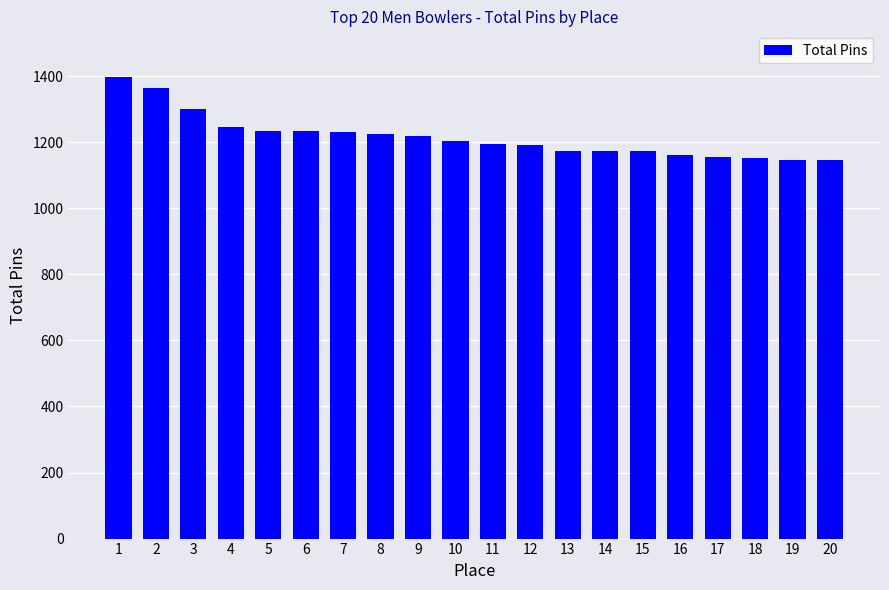

The chart shows a value of 1147 at 19. True or false?

True